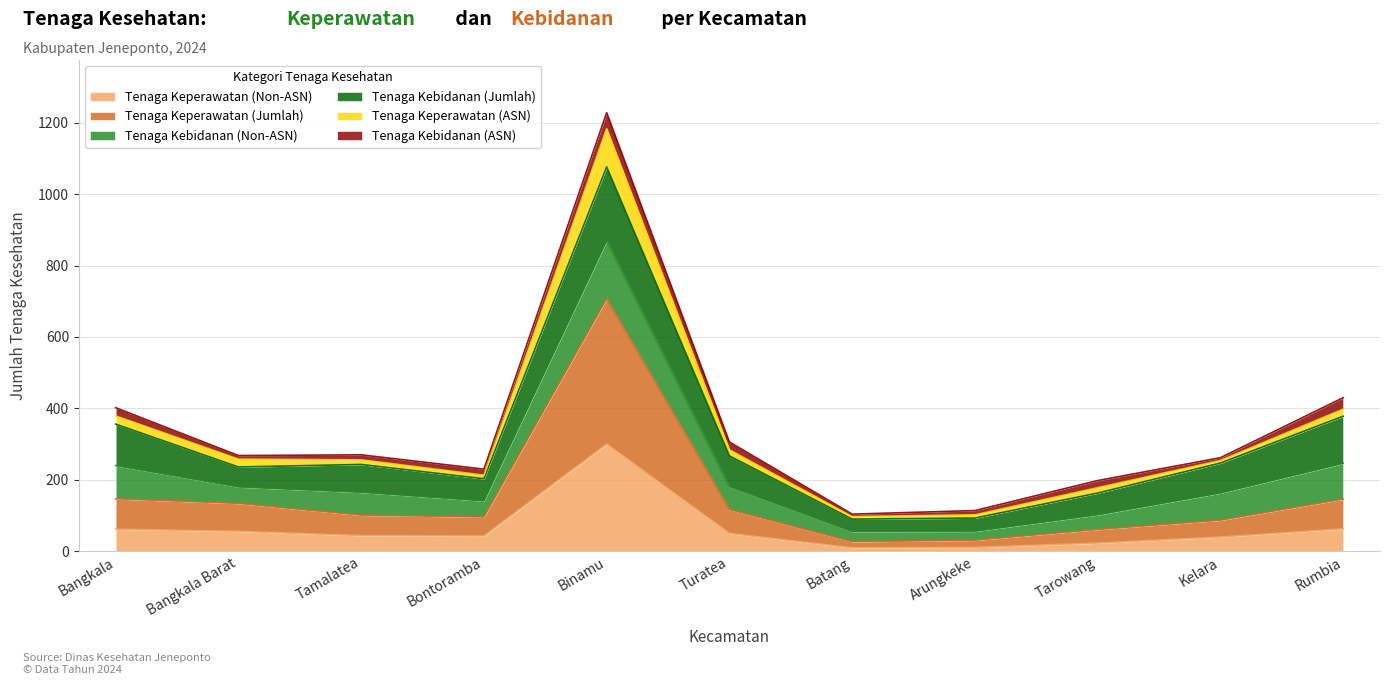

The value of Tenaga Keperawatan (Non-ASN) at Turatea is 50. True or false?

True